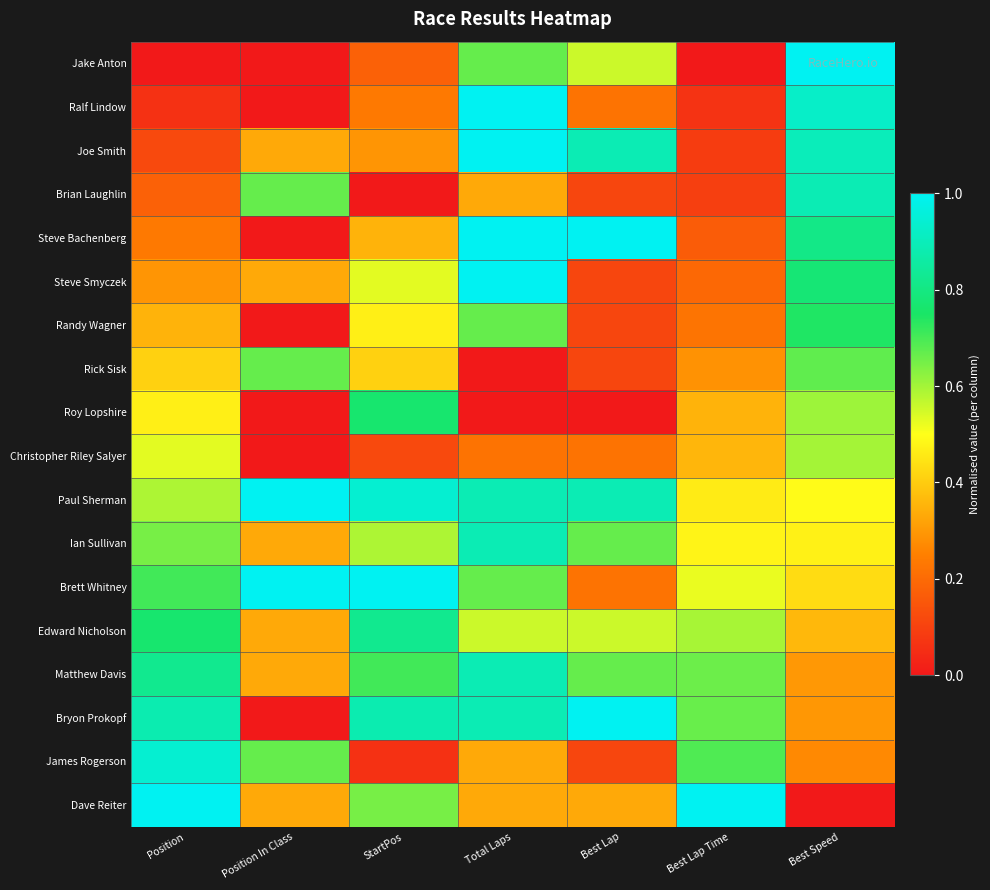

Reading left to right, extract all data points from this chart.

Jake Anton: Position=0.0	Position In Class=0.0	StartPos=0.2	Total Laps=0.7	Best Lap=0.6	Best Lap Time=0.0	Best Speed=1.0
Ralf Lindow: Position=0.1	Position In Class=0.0	StartPos=0.2	Total Laps=1.0	Best Lap=0.2	Best Lap Time=0.1	Best Speed=0.9
Joe Smith: Position=0.1	Position In Class=0.3	StartPos=0.3	Total Laps=1.0	Best Lap=0.9	Best Lap Time=0.1	Best Speed=0.9
Brian Laughlin: Position=0.2	Position In Class=0.7	StartPos=0.0	Total Laps=0.3	Best Lap=0.1	Best Lap Time=0.1	Best Speed=0.9
Steve Bachenberg: Position=0.2	Position In Class=0.0	StartPos=0.4	Total Laps=1.0	Best Lap=1.0	Best Lap Time=0.2	Best Speed=0.8
Steve Smyczek: Position=0.3	Position In Class=0.3	StartPos=0.5	Total Laps=1.0	Best Lap=0.1	Best Lap Time=0.2	Best Speed=0.8
Randy Wagner: Position=0.4	Position In Class=0.0	StartPos=0.5	Total Laps=0.7	Best Lap=0.1	Best Lap Time=0.2	Best Speed=0.7
Rick Sisk: Position=0.4	Position In Class=0.7	StartPos=0.4	Total Laps=0.0	Best Lap=0.1	Best Lap Time=0.3	Best Speed=0.7
Roy Lopshire: Position=0.5	Position In Class=0.0	StartPos=0.8	Total Laps=0.0	Best Lap=0.0	Best Lap Time=0.4	Best Speed=0.6
Christopher Riley Salyer: Position=0.5	Position In Class=0.0	StartPos=0.1	Total Laps=0.2	Best Lap=0.2	Best Lap Time=0.4	Best Speed=0.6
Paul Sherman: Position=0.6	Position In Class=1.0	StartPos=0.9	Total Laps=0.9	Best Lap=0.9	Best Lap Time=0.5	Best Speed=0.5
Ian Sullivan: Position=0.6	Position In Class=0.3	StartPos=0.6	Total Laps=0.9	Best Lap=0.7	Best Lap Time=0.5	Best Speed=0.5
Brett Whitney: Position=0.7	Position In Class=1.0	StartPos=1.0	Total Laps=0.7	Best Lap=0.2	Best Lap Time=0.5	Best Speed=0.4
Edward Nicholson: Position=0.8	Position In Class=0.3	StartPos=0.8	Total Laps=0.6	Best Lap=0.6	Best Lap Time=0.6	Best Speed=0.4
Matthew Davis: Position=0.8	Position In Class=0.3	StartPos=0.7	Total Laps=0.9	Best Lap=0.7	Best Lap Time=0.7	Best Speed=0.3
Bryon Prokopf: Position=0.9	Position In Class=0.0	StartPos=0.9	Total Laps=0.9	Best Lap=1.0	Best Lap Time=0.7	Best Speed=0.3
James Rogerson: Position=0.9	Position In Class=0.7	StartPos=0.1	Total Laps=0.3	Best Lap=0.1	Best Lap Time=0.7	Best Speed=0.3
Dave Reiter: Position=1.0	Position In Class=0.3	StartPos=0.6	Total Laps=0.3	Best Lap=0.3	Best Lap Time=1.0	Best Speed=0.0